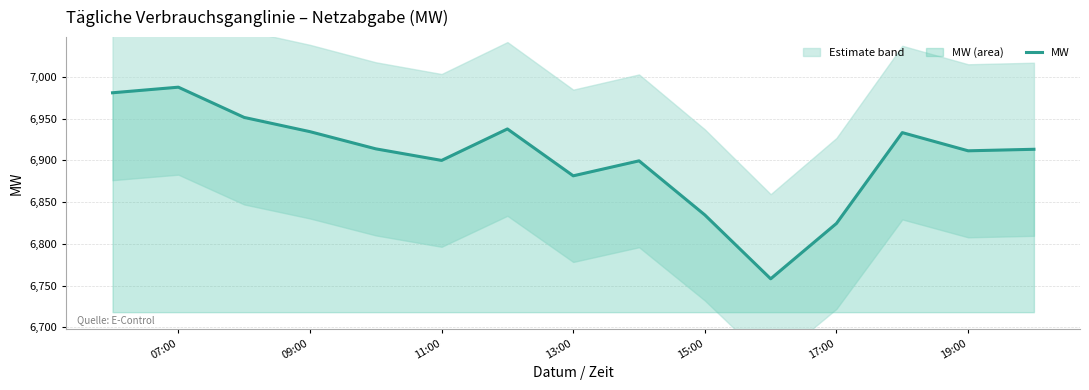

What is the difference between the maximum and second lowest values?

163.2